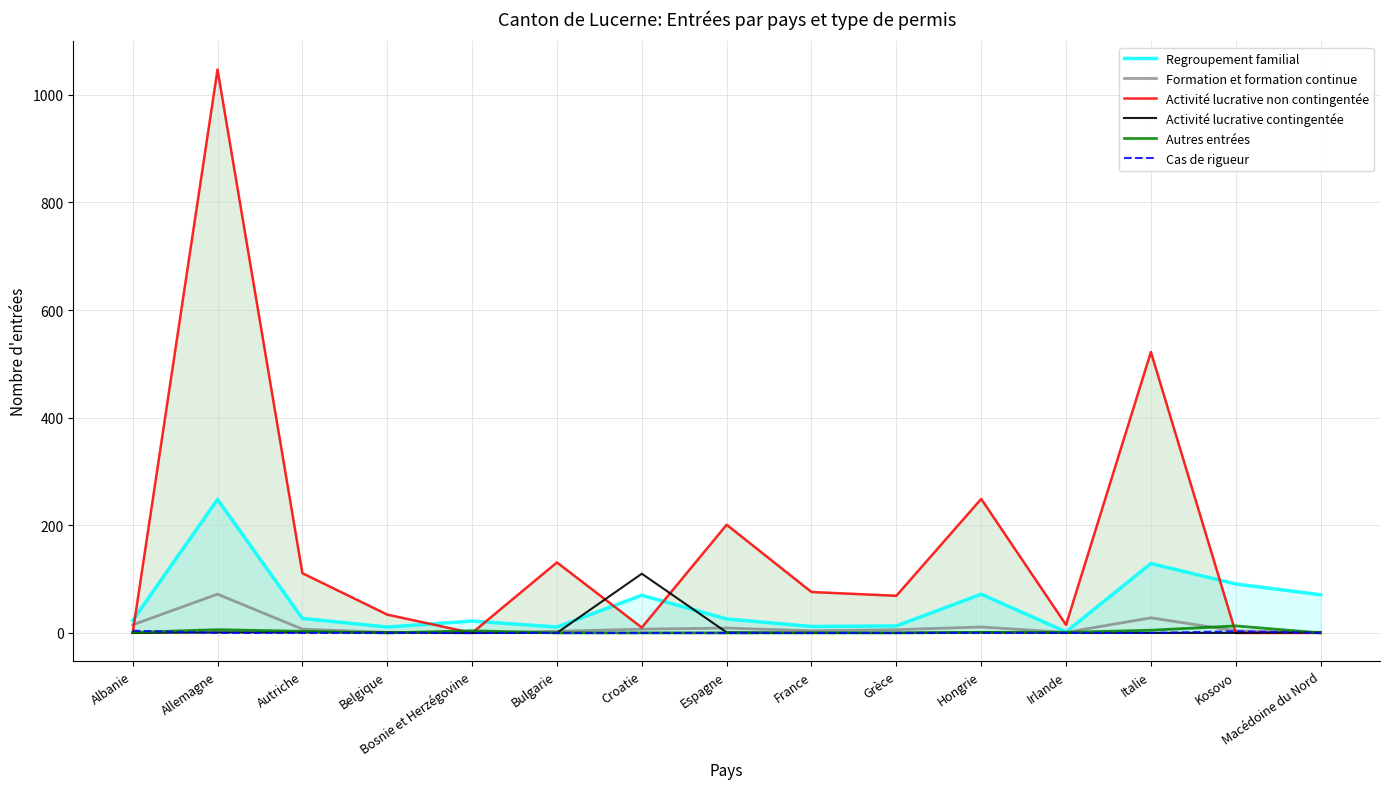

What is the label of the 2nd point from the left?

Allemagne